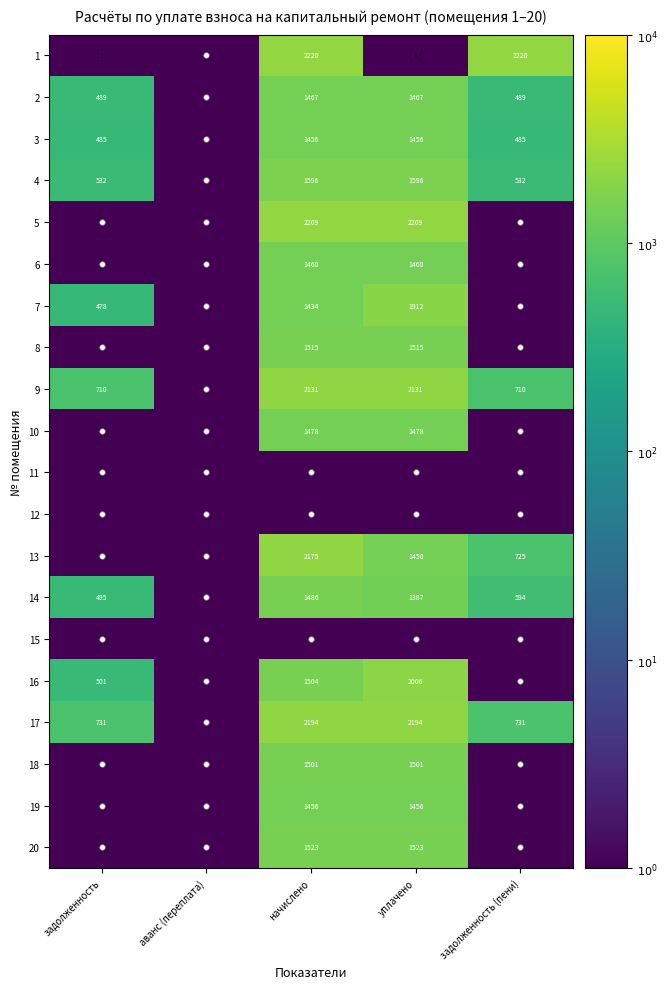

True or false: 2 has a value of 489 at задолженность (пени).

True